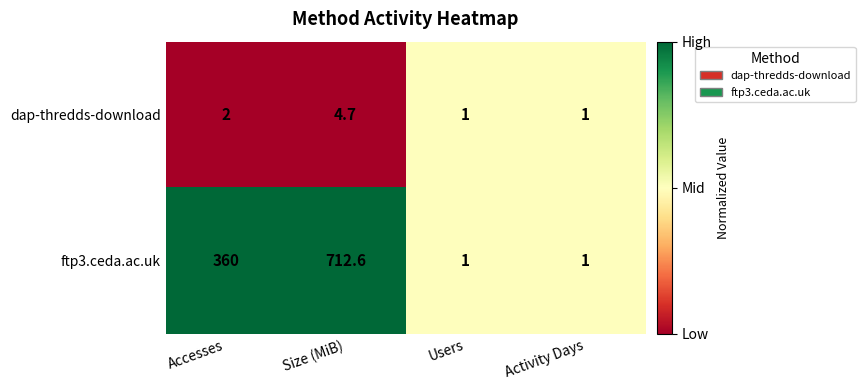

Rank the series by their average value, from highest to lowest.

ftp3.ceda.ac.uk, dap-thredds-download